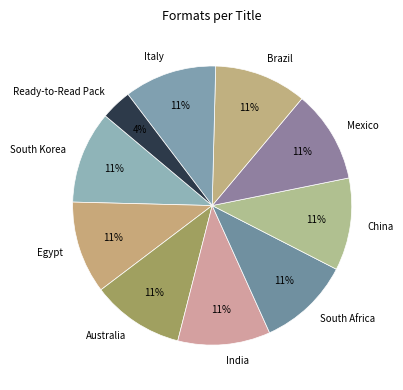

Does any single category account for the majority?

No